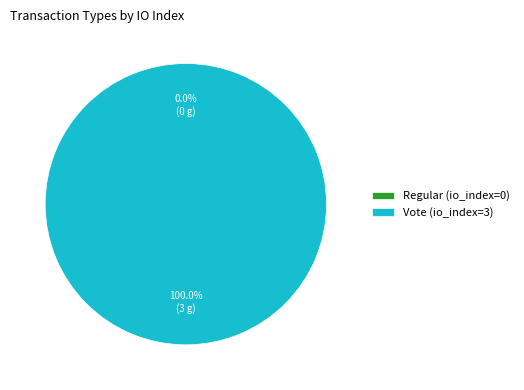

Rank the categories by value from highest to lowest.

Vote, Regular